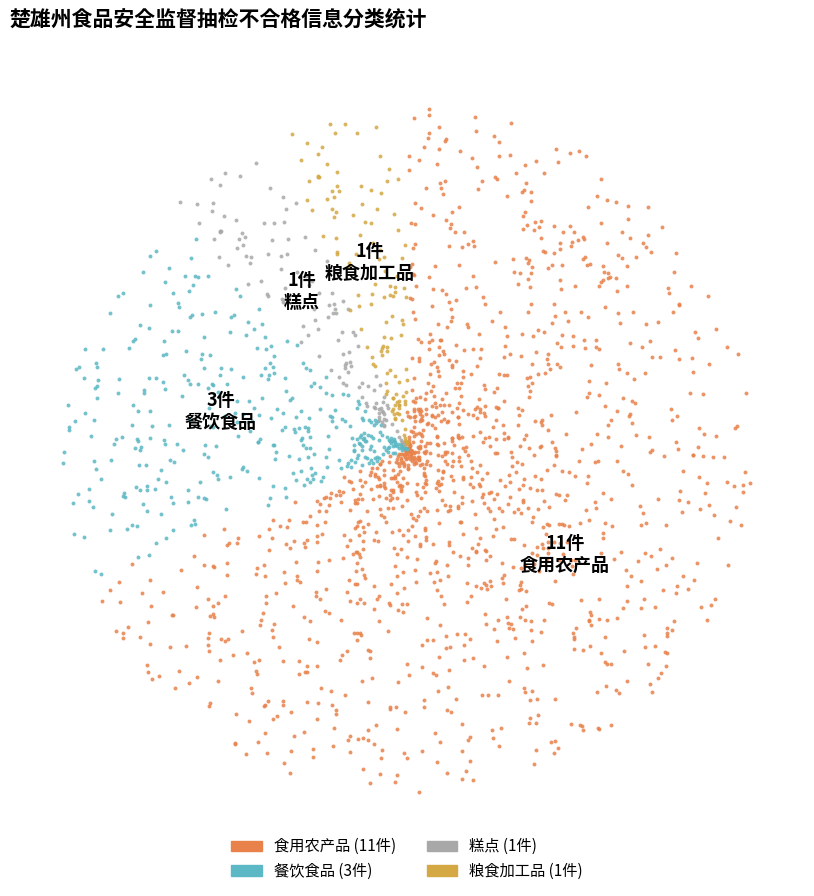

Which category accounts for the majority?

食用农产品